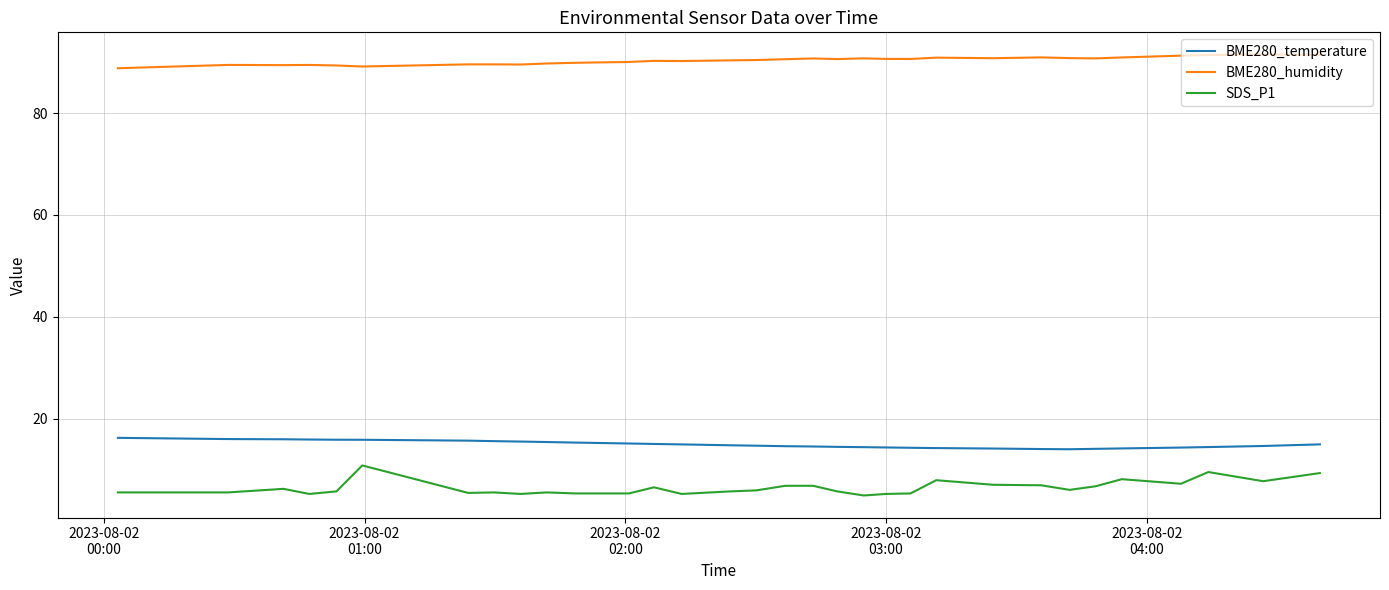

Which series has the largest range (max minus min)?

SDS_P1